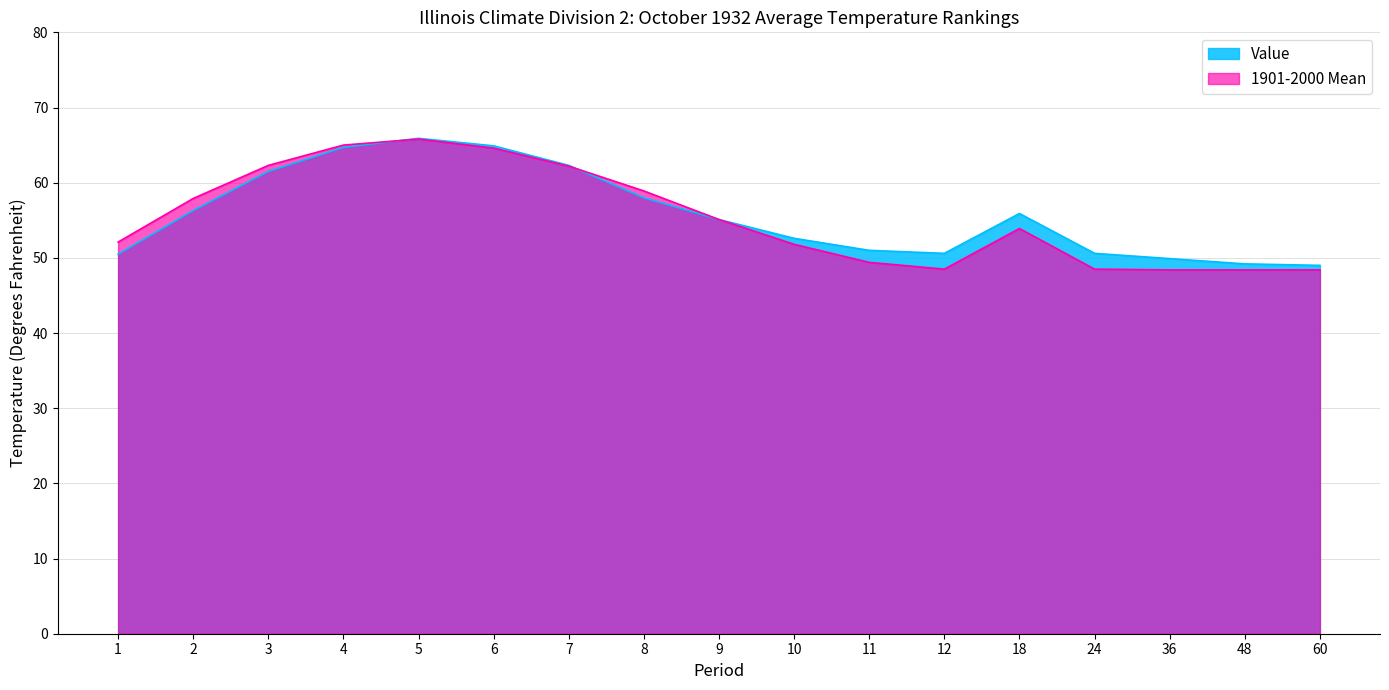

How many intersections are there between 1901-2000 Mean and Value?

2